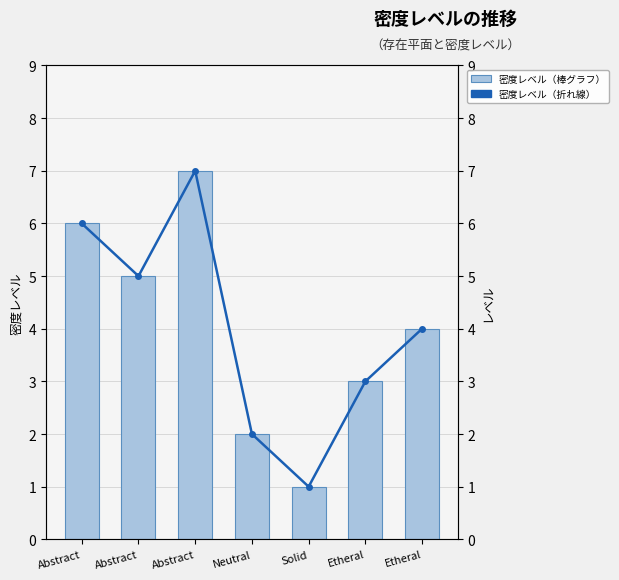

What is the minimum value for Density Level?

1